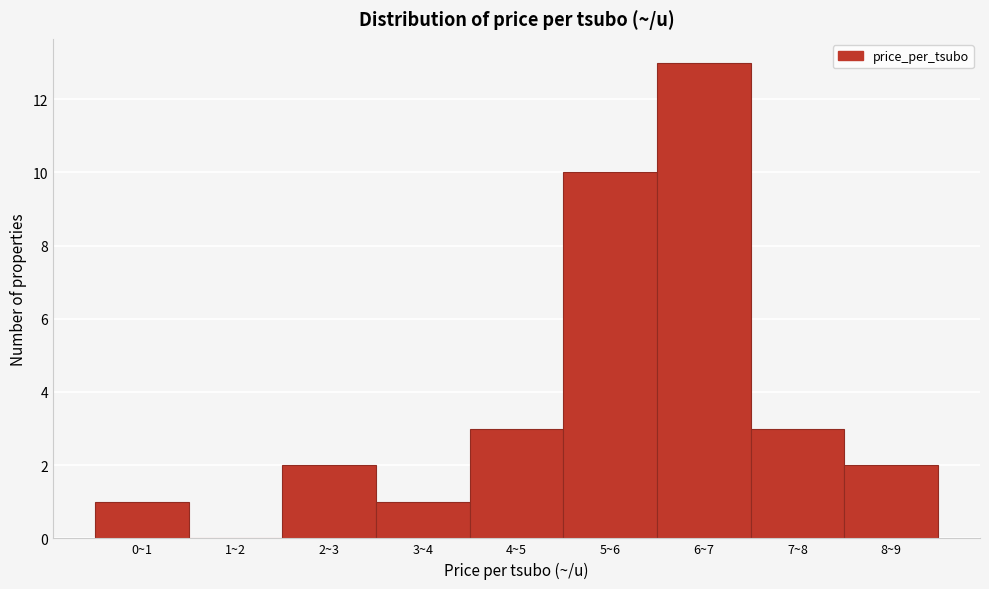

Reading left to right, extract all data points from this chart.

0~1=1	1~2=0	2~3=2	3~4=1	4~5=3	5~6=10	6~7=13	7~8=3	8~9=2